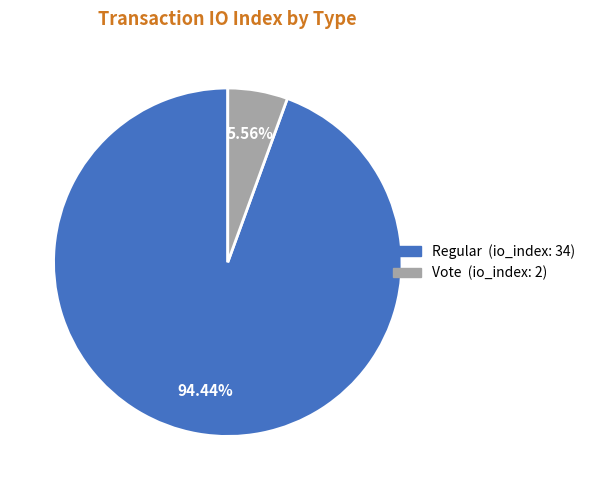

Is there any slice that represents more than half of the pie?

Yes